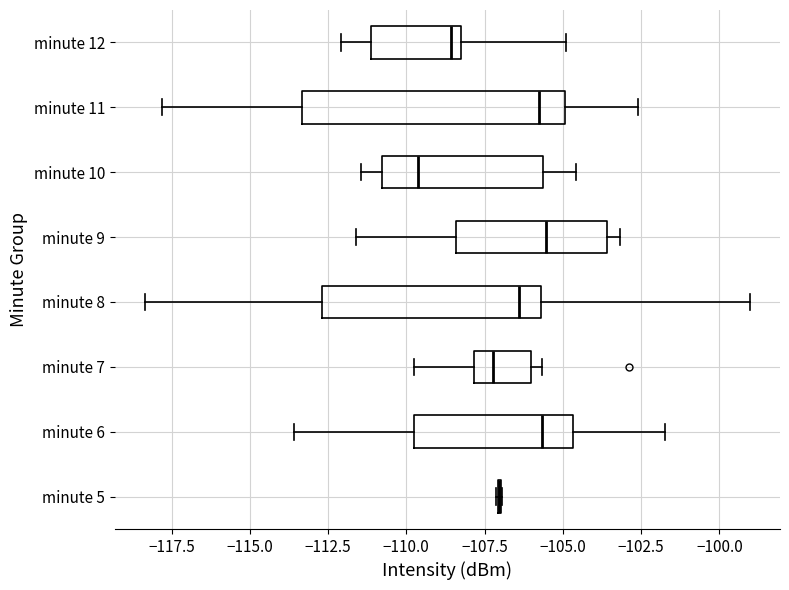

Reading bottom to top, transcribe this box plot: for each box, give where its median line is, the range the box spans, and where its two whiskers end, as read against the x-axis. The values are not printed on the chart, so give them approximately, as read against the axis.

minute 5: box collapsed to a line at -107.0, whiskers -107.0 to -107.0
minute 6: median -105.5, box -109.5 to -104.5, whiskers -113.5 to -101.5
minute 7: median -107.0, box -108.0 to -106.0, whiskers -110.0 to -105.5
minute 8: median -106.5, box -112.5 to -105.5, whiskers -118.5 to -99.0
minute 9: median -105.5, box -108.5 to -103.5, whiskers -111.5 to -103.0
minute 10: median -109.5, box -111.0 to -105.5, whiskers -111.5 to -104.5
minute 11: median -106.0, box -113.5 to -105.0, whiskers -118.0 to -102.5
minute 12: median -108.5, box -111.0 to -108.0, whiskers -112.0 to -105.0